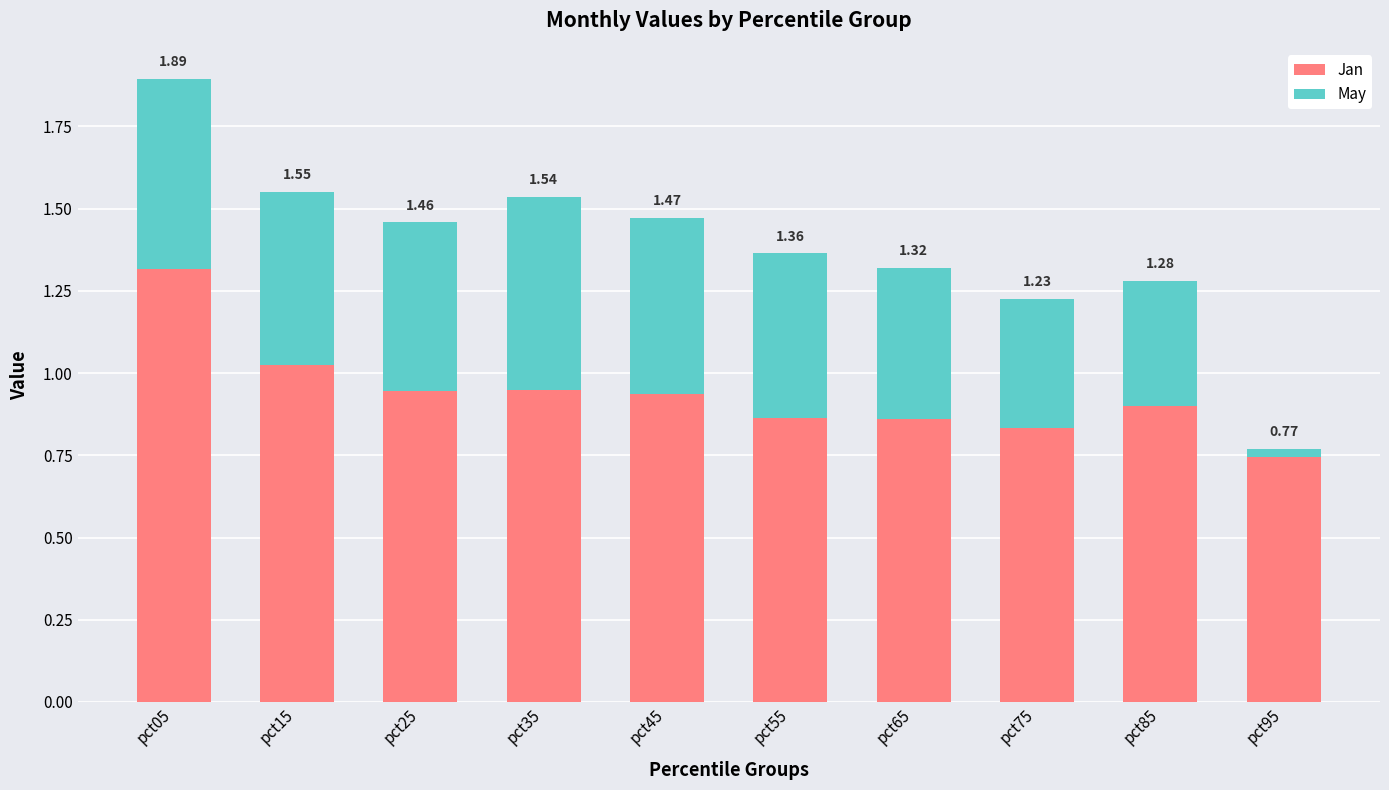

What are all the series names shown in the legend?

Jan, May